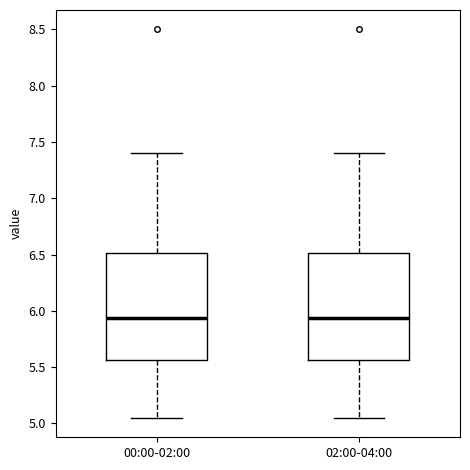

Reading left to right, read every box against the y-axis: the position of its median line, the range the box covers, and the ends of its whiskers. The values are not printed on the chart, so give them approximately, as read against the axis.

00:00-02:00: median 5.95, box 5.55 to 6.50, whiskers 5.05 to 7.40
02:00-04:00: median 5.95, box 5.55 to 6.50, whiskers 5.05 to 7.40